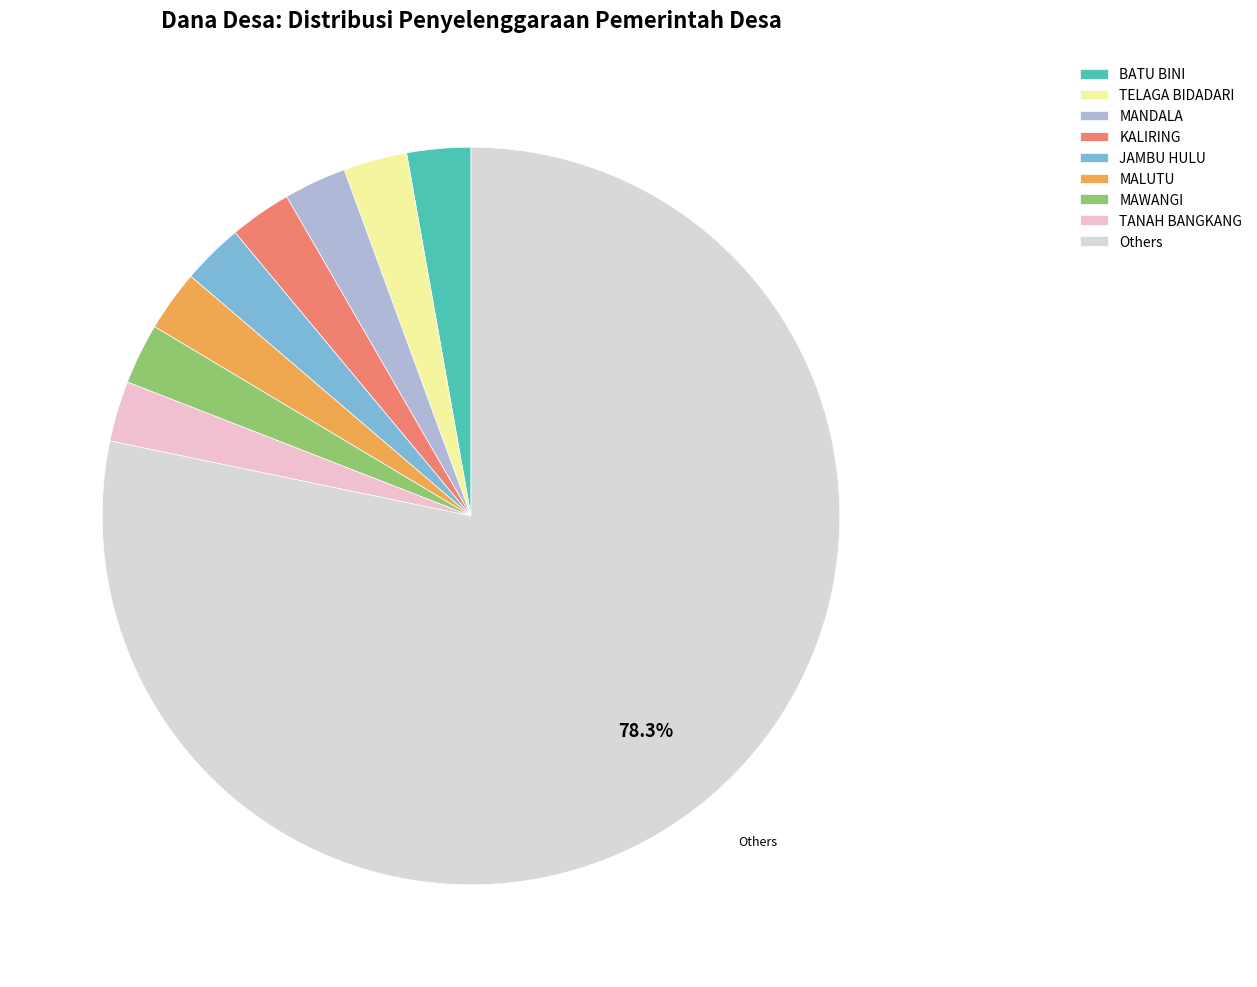

How many segments does this pie chart have?

9